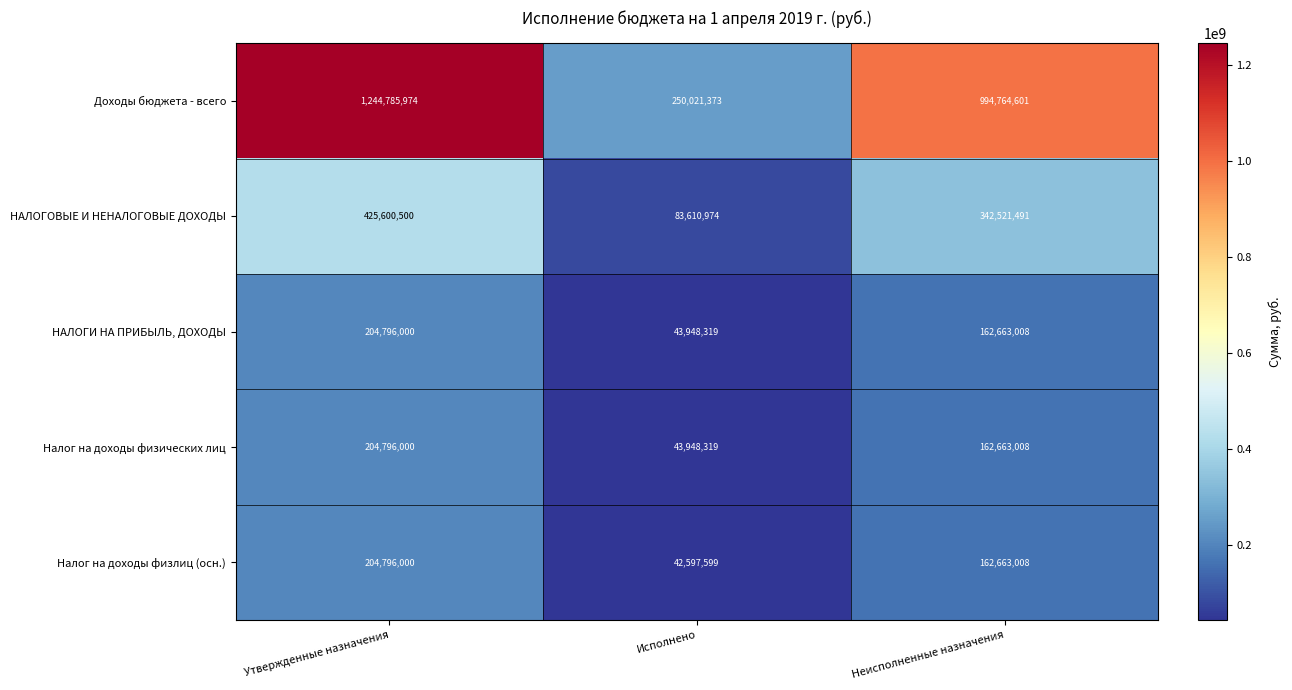

Where is Доходы бюджета - всего nearest to the value 747403673?

Неисполненные назначения